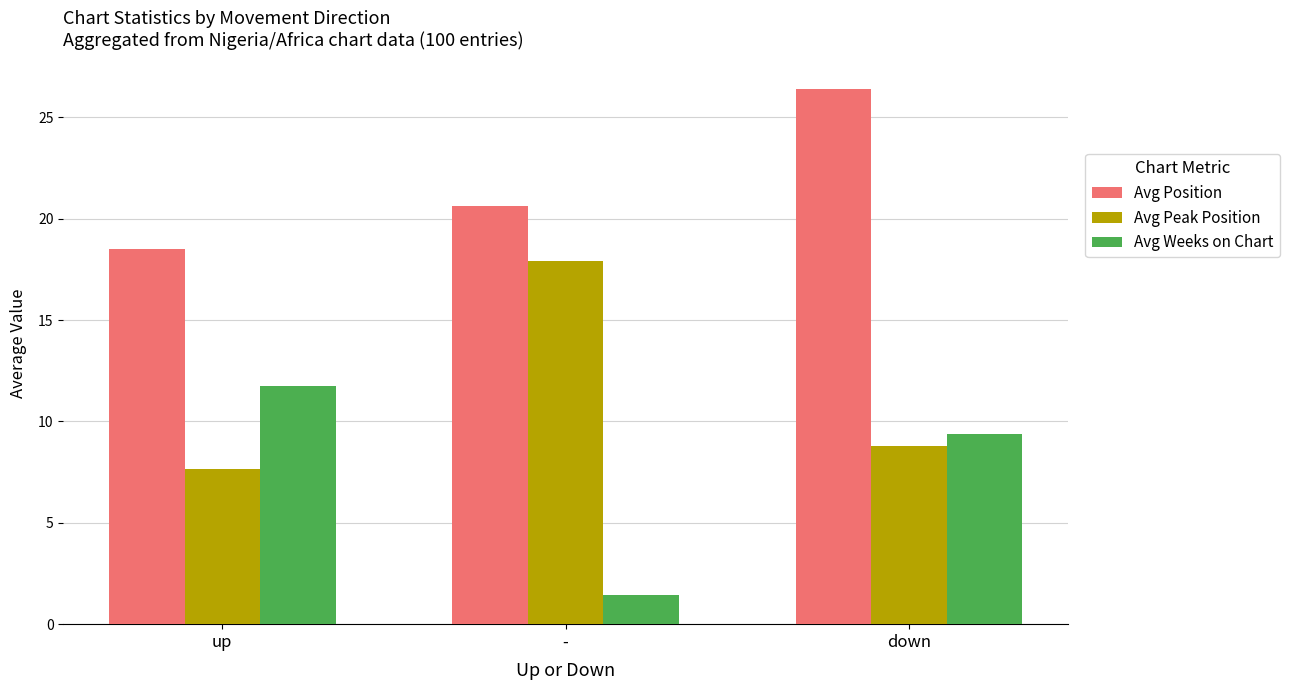

What is the approximate value of Avg Position at -?

20.6